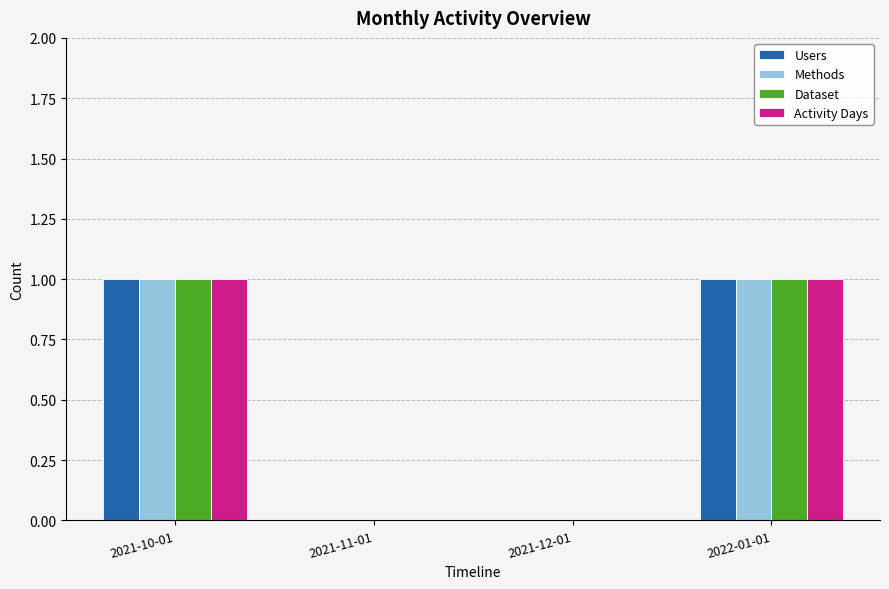

True or false: Activity Days has a value of 0 at 2021-12-01.

True